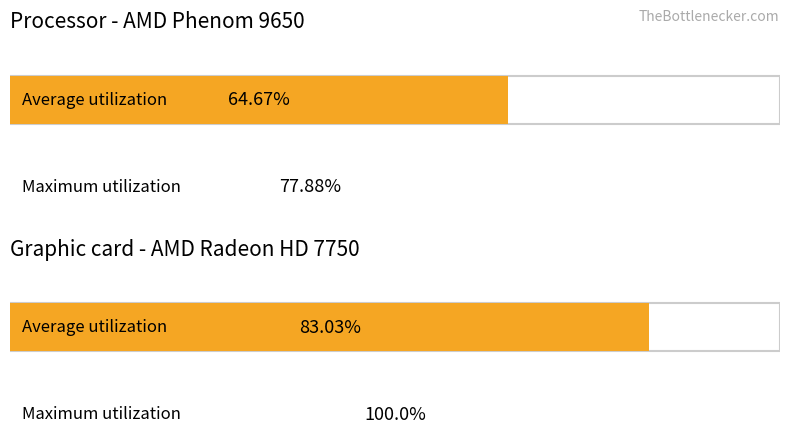

What is the average value of the Maximum utilization series?

88.9